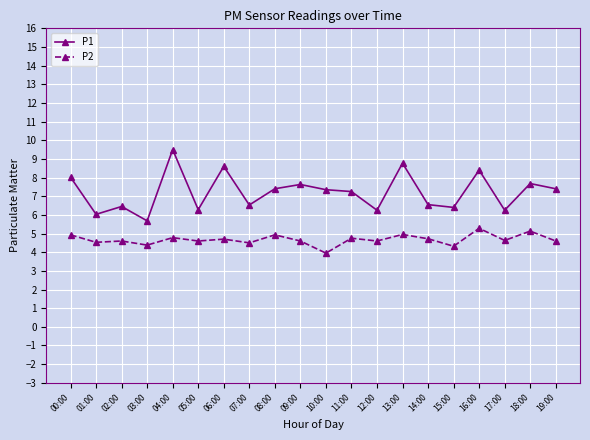

Which series has the widest spread of values?

P1